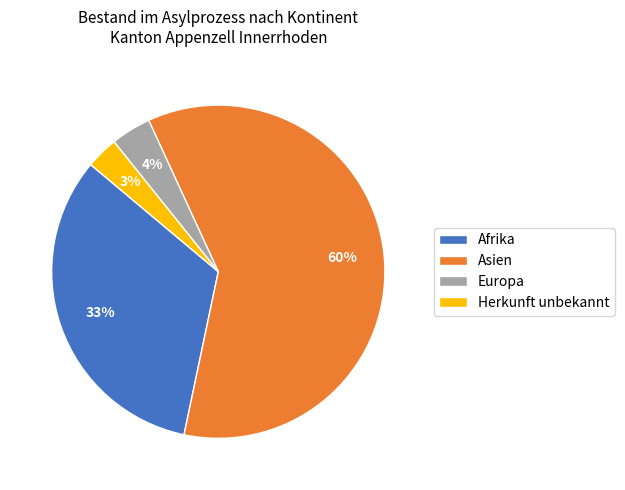

To the nearest percent, what is the difference between the Herkunft unbekannt and Asien slice percentages?

57%